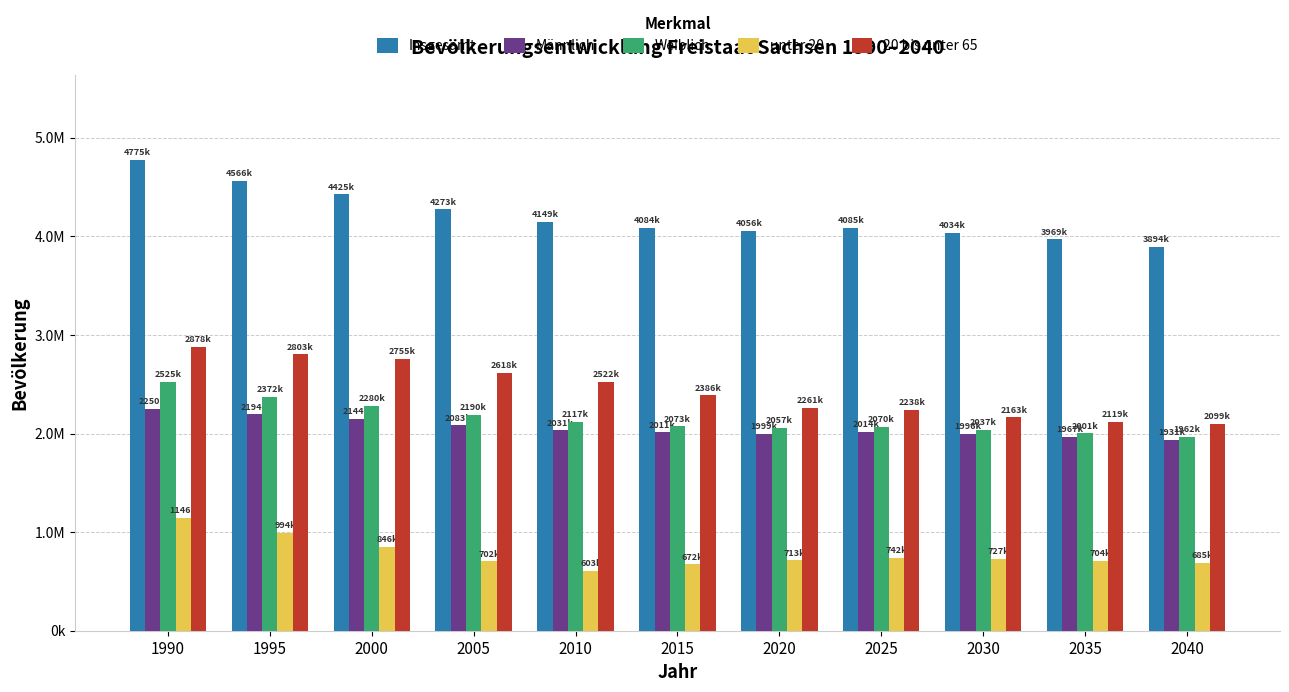

Are the bars horizontal?

No